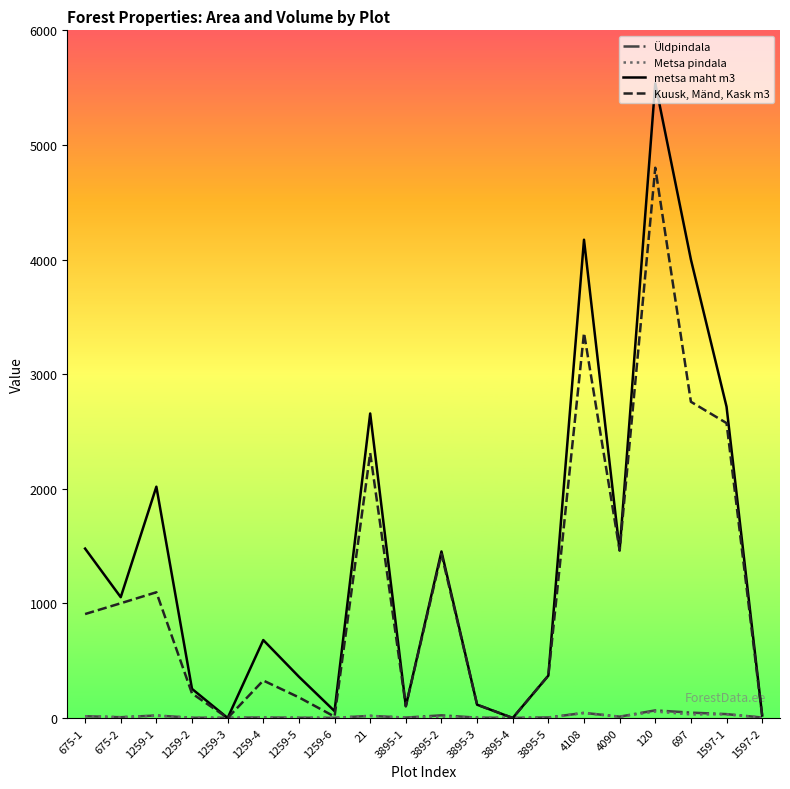

Is it true that Üldpindala equals 4.0 at 1259-4?

True